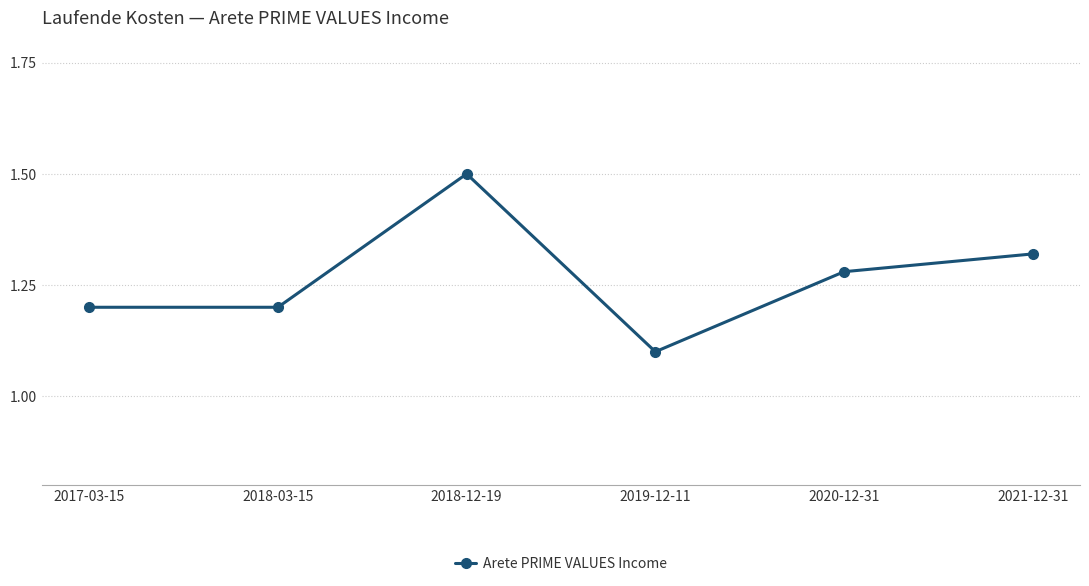

At which label is the value closest to 1?

2019-12-11